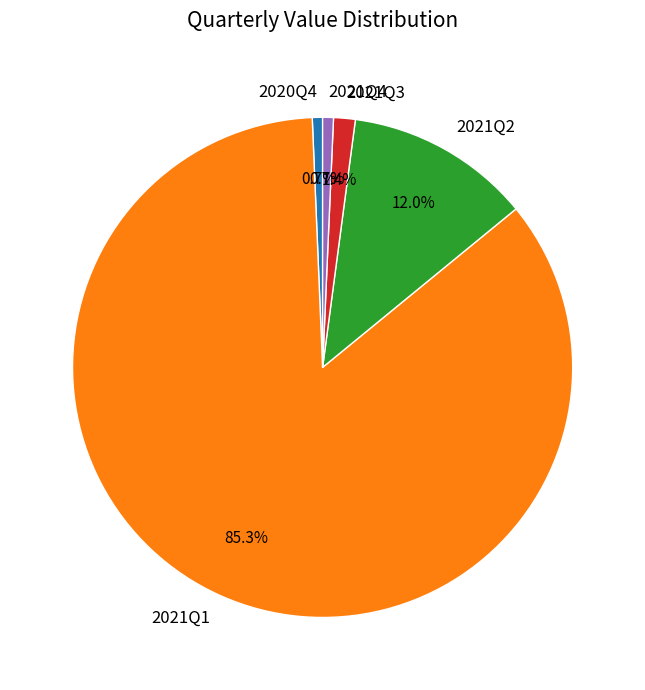

What percentage is the 2020Q4 slice, to the nearest percent?

1%